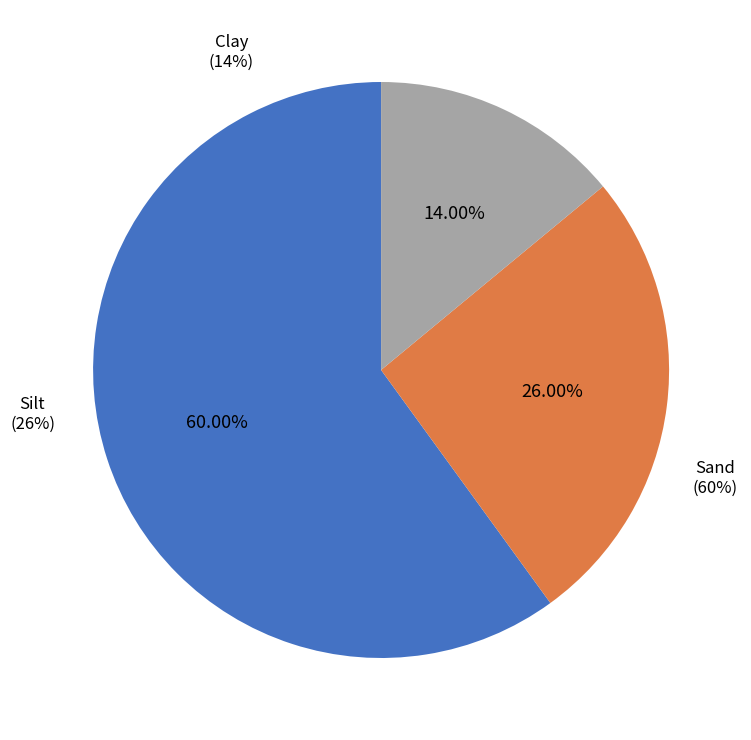

What is the largest slice in the pie chart?

Sand